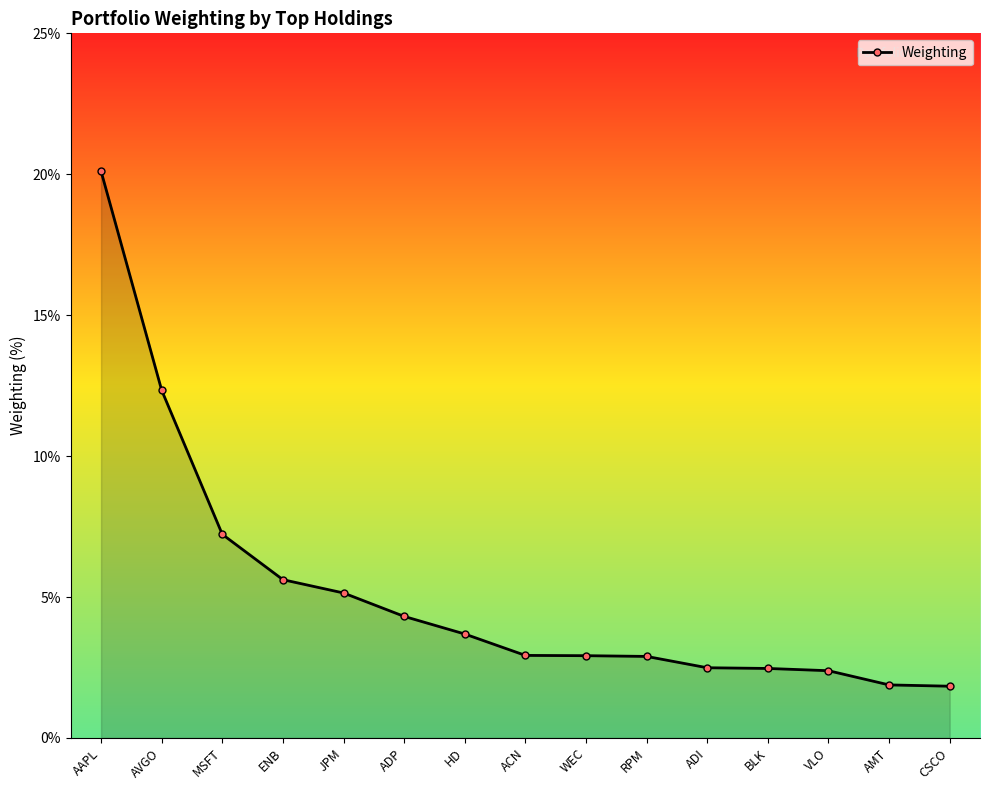

How many data points are above 2?

13